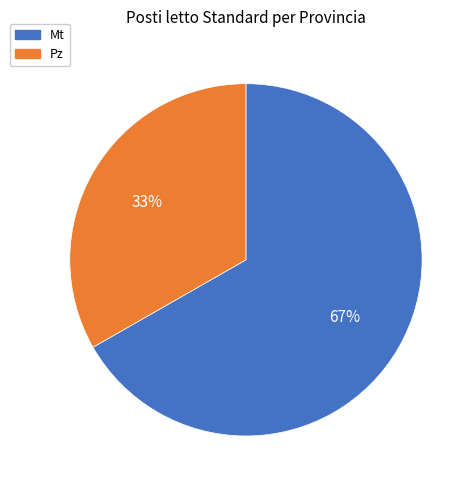

What percentage is the Pz slice, to the nearest percent?

33%